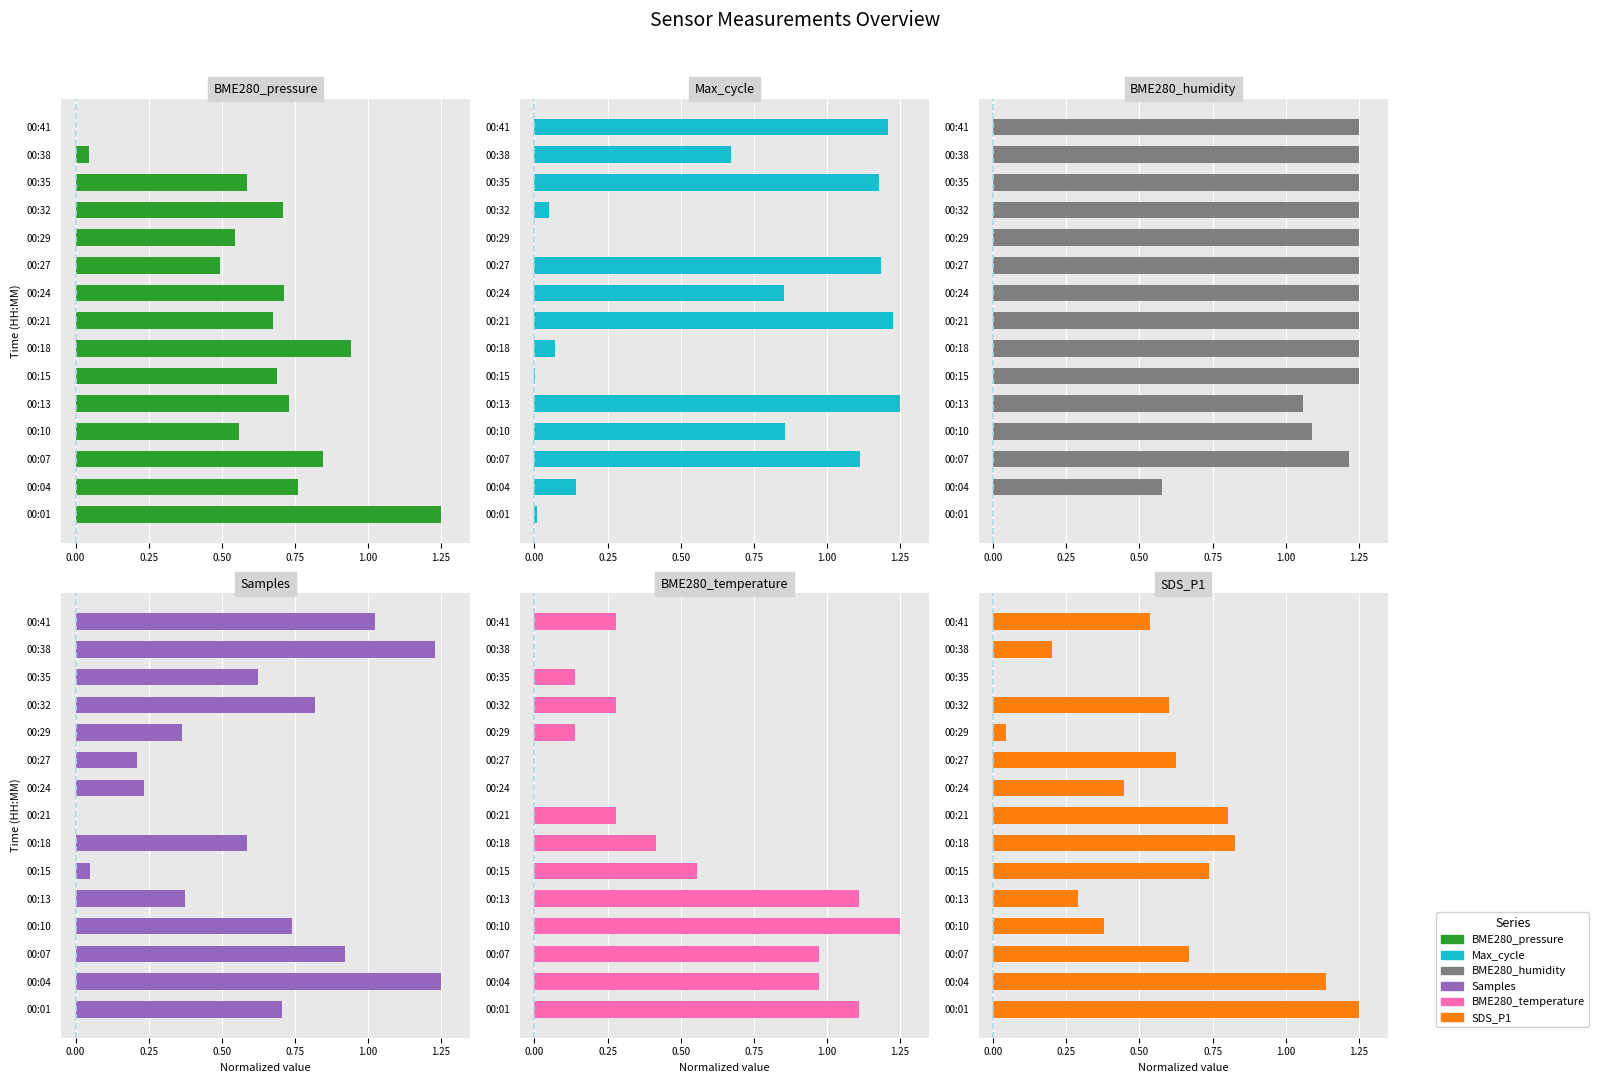

List the series in order of their peak value, highest first.

BME280_pressure, Max_cycle, BME280_humidity, Samples, BME280_temperature, SDS_P1